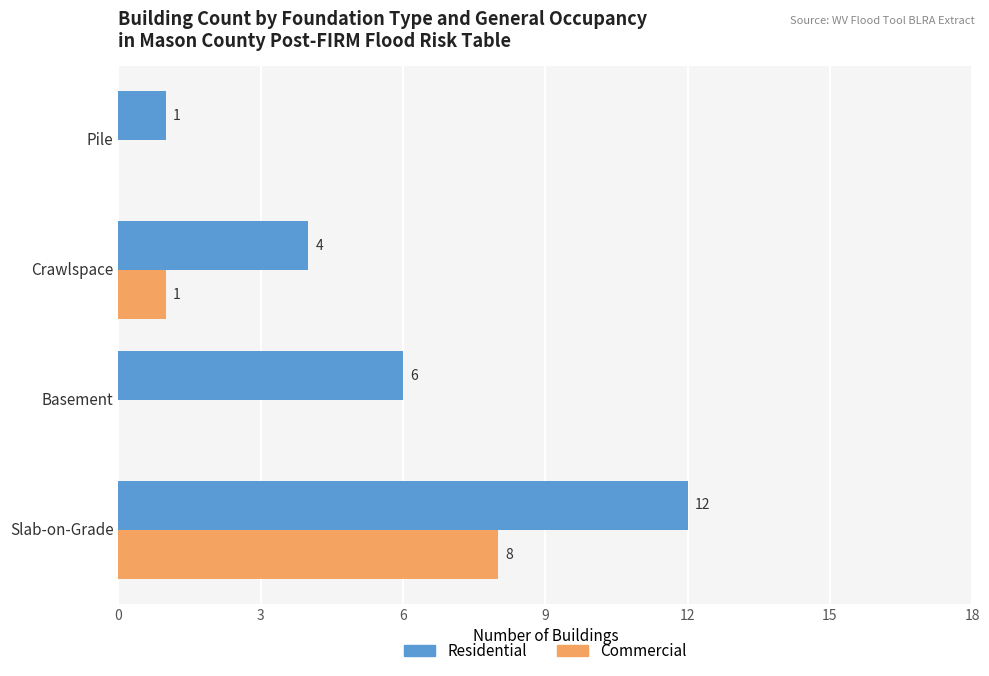

How many data points does each series have?

4